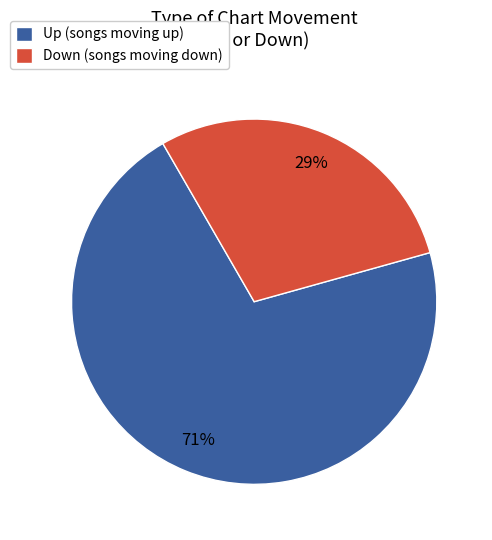

Approximately how many times larger is the value at Down (songs moving down) compared to Up (songs moving up)?

0.4